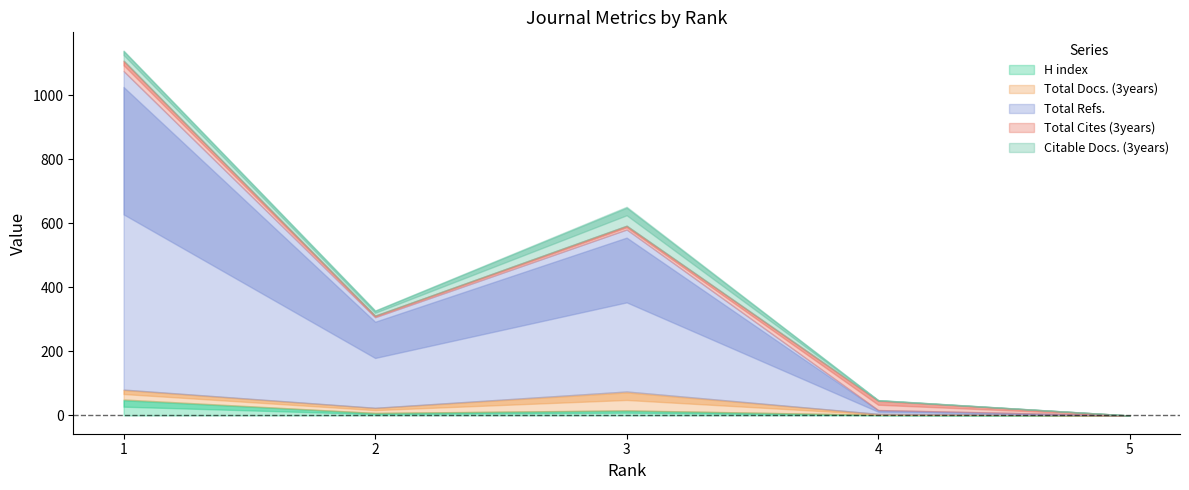

True or false: H index and Total Refs. cross at least once.

False